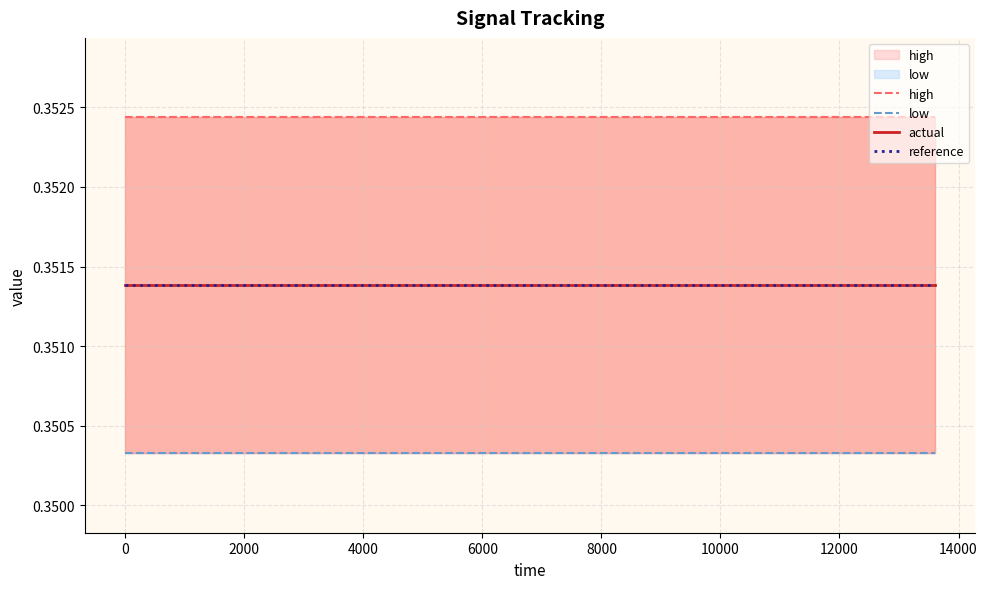

True or false: reference and high cross at least once.

False